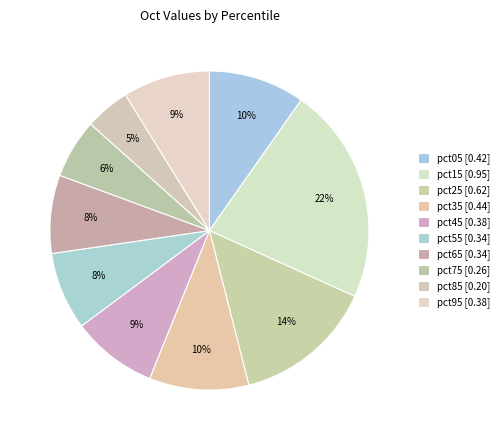

Which slice is the smallest?

pct85